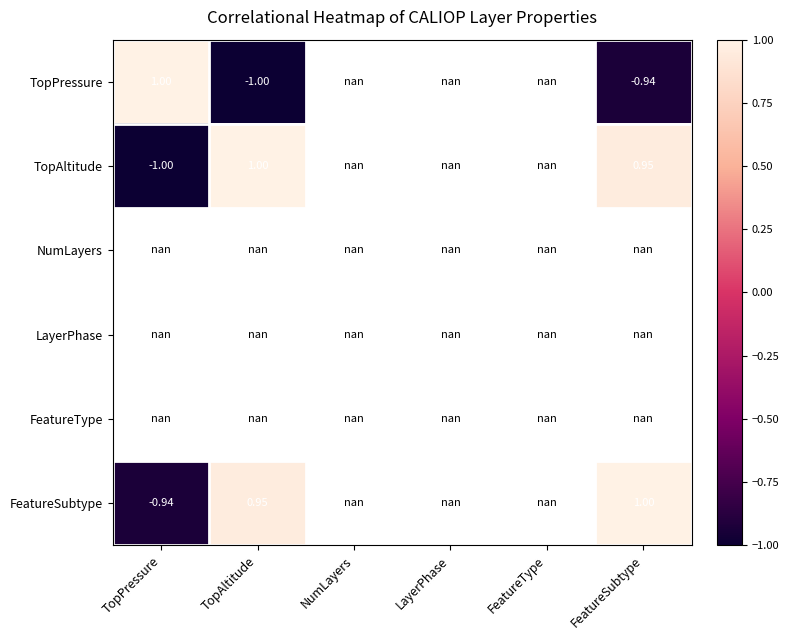

Which series has the largest range (max minus min)?

TopPressure